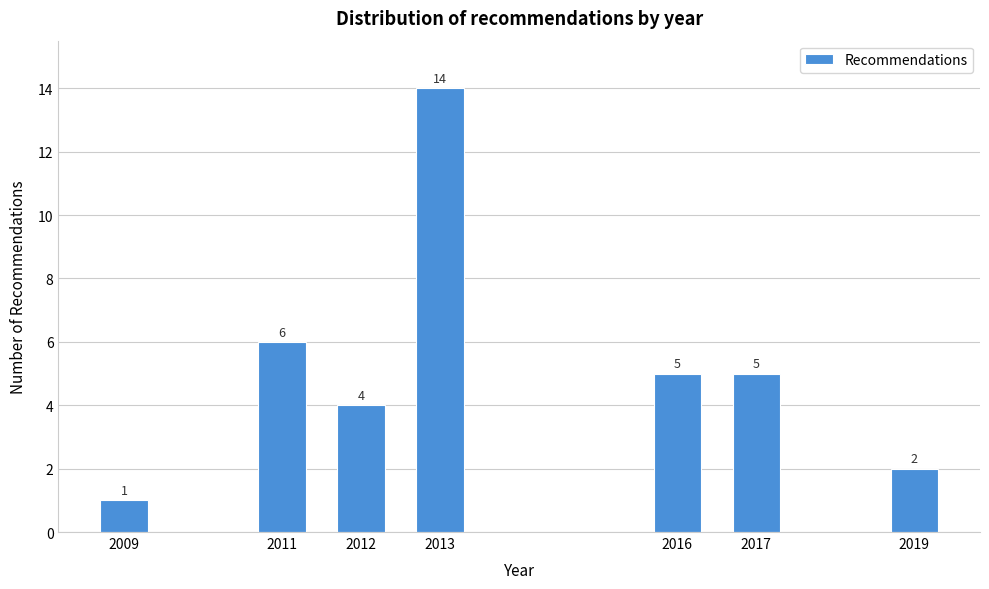

Reading right to left, extract all data points from this chart.

2019=2	2017=5	2016=5	2013=14	2012=4	2011=6	2009=1